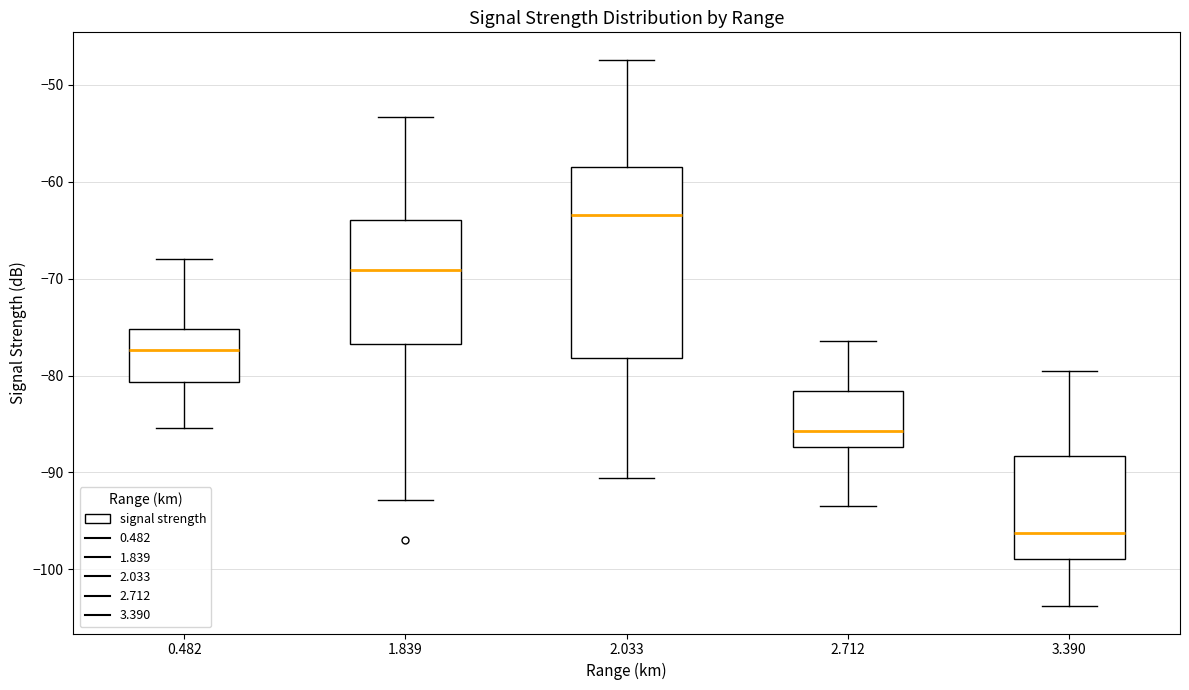

Which box has the lowest median line?

3.390